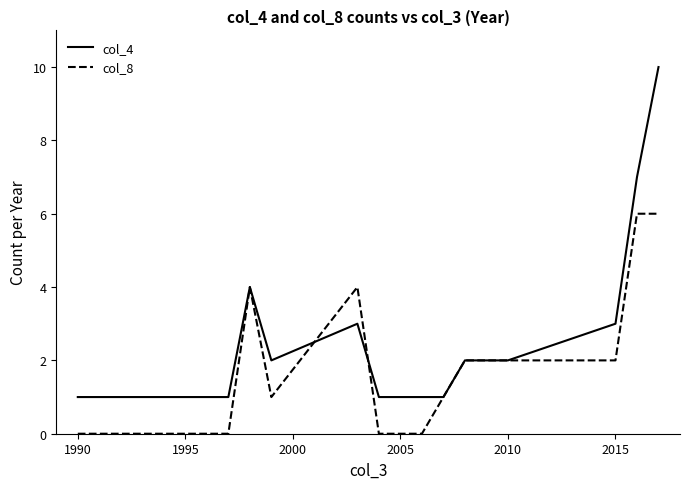

Rank the series by their average value, from highest to lowest.

col_4, col_8